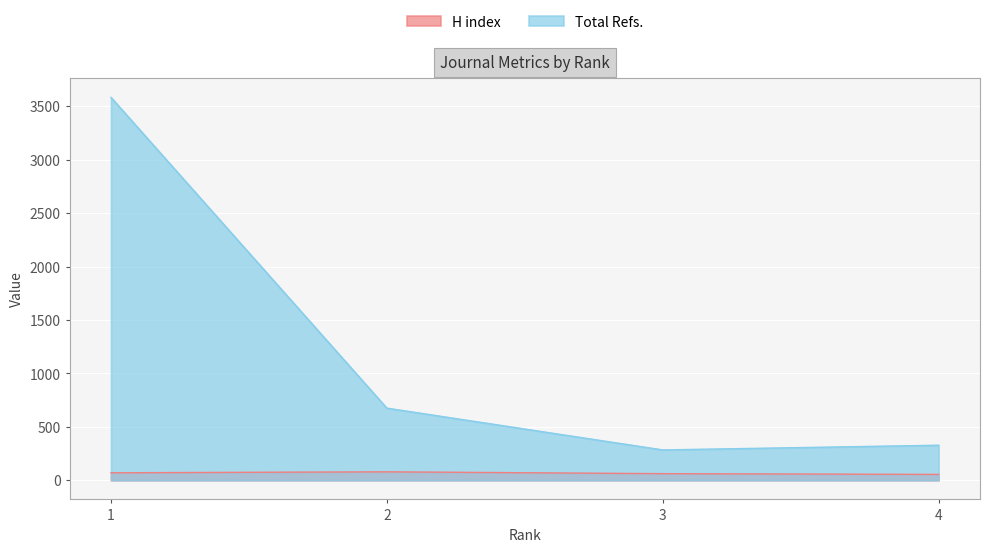

How many lines are shown in the chart?

2